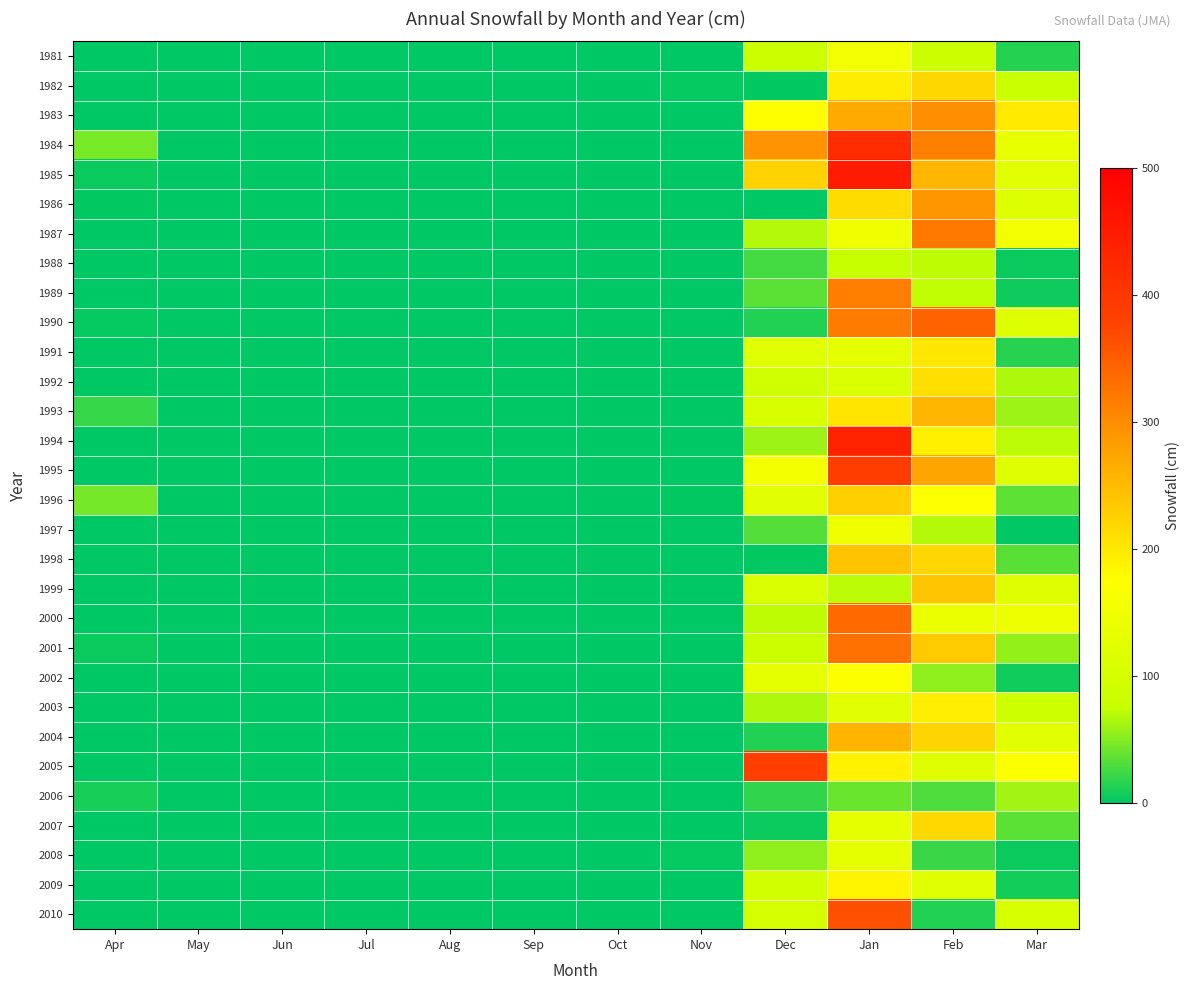

At which category is the sum across all series the highest?

Jan